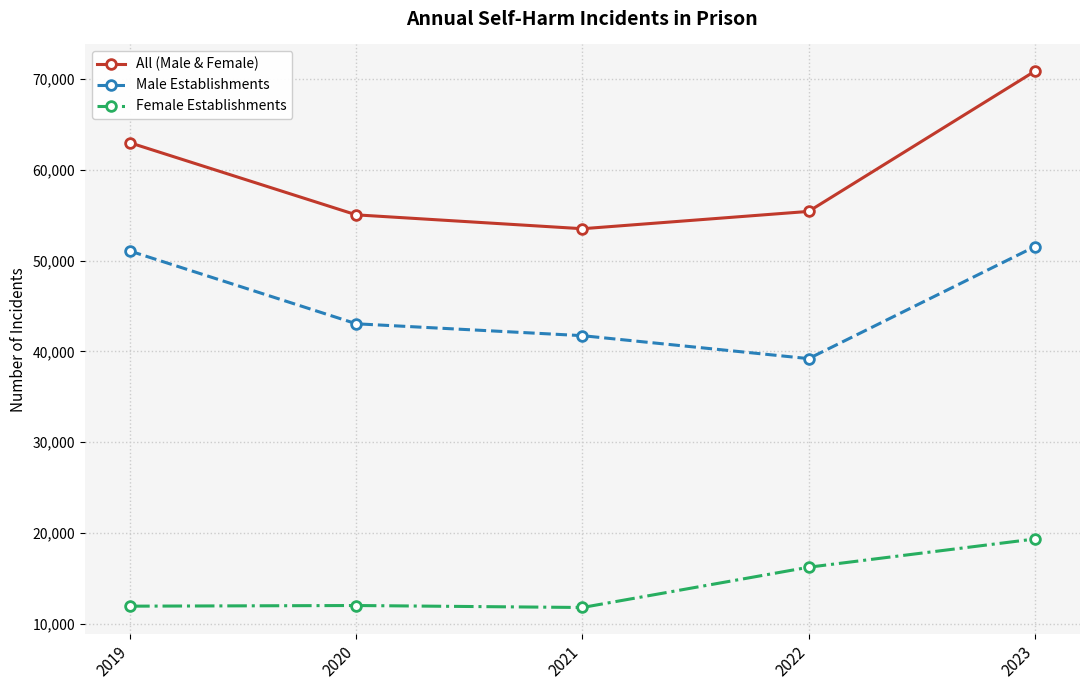

True or false: All (Male & Female) and Male Establishments cross at least once.

False